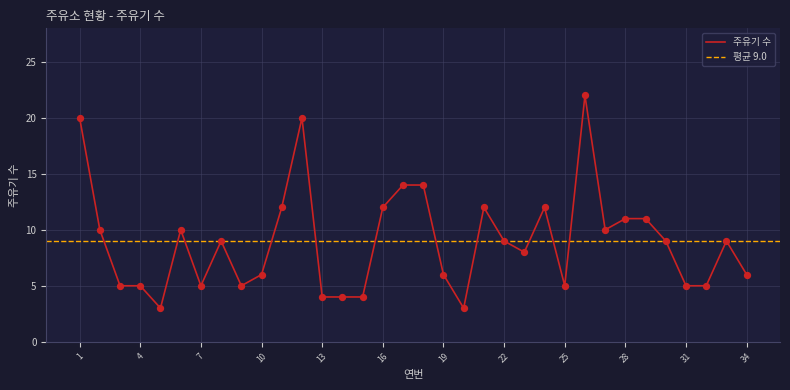

What is the change in value from 25 to 33?

+4